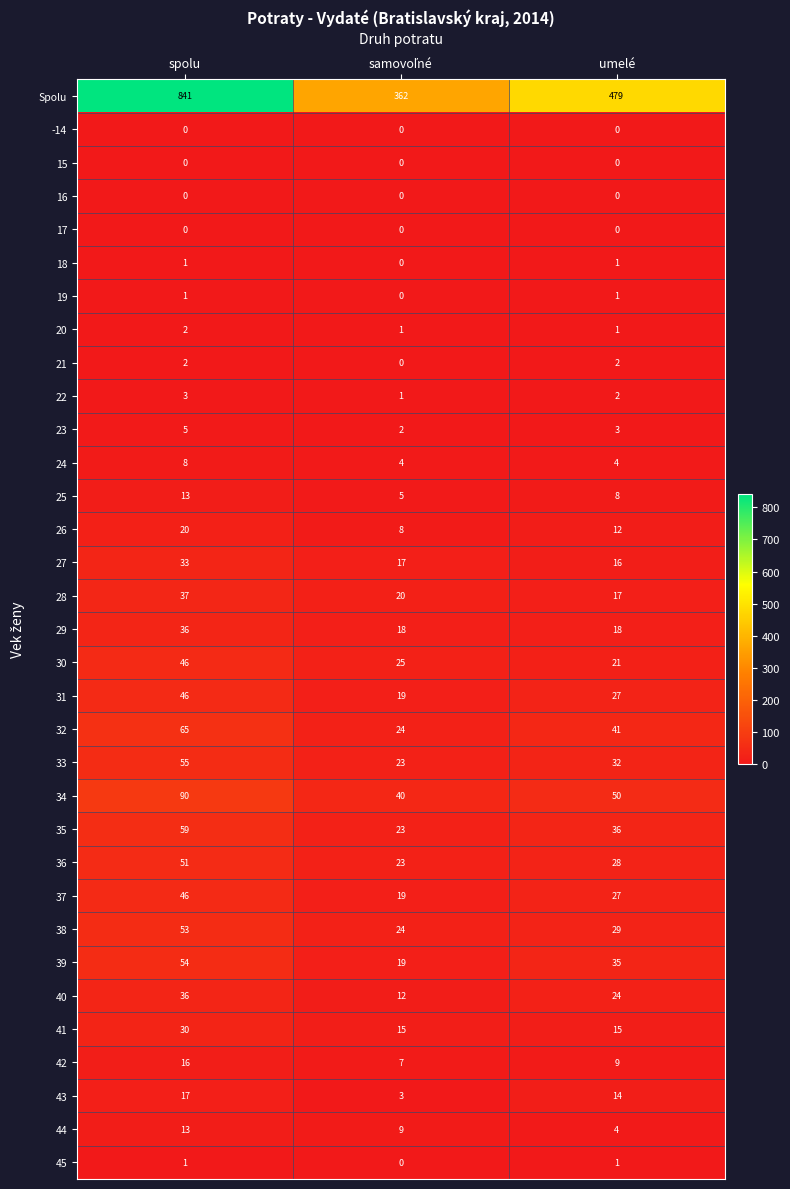

How many Spolu values are between 362 and 841?

3